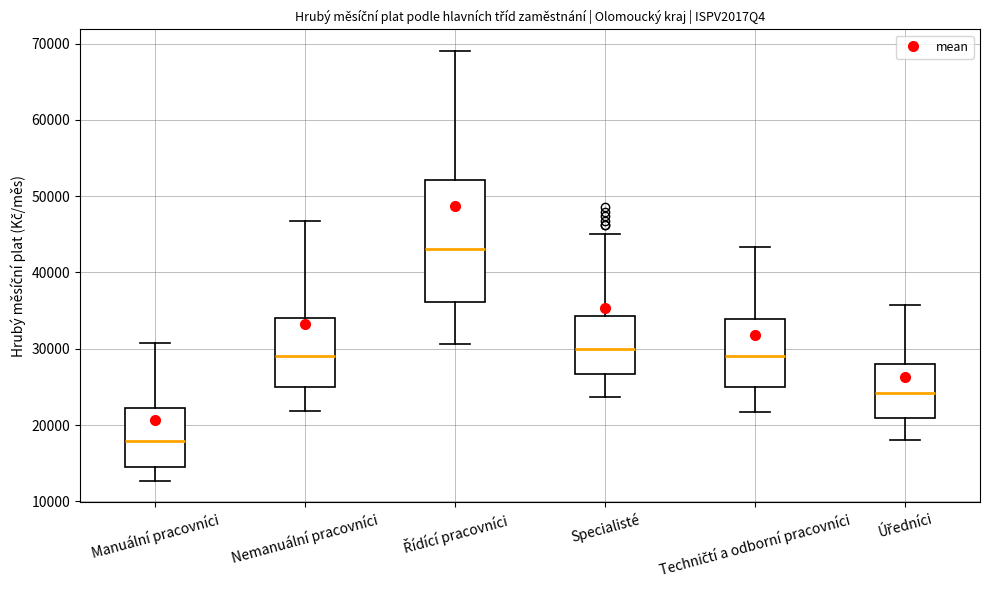

Which box's median line is the highest?

Řídící pracovníci